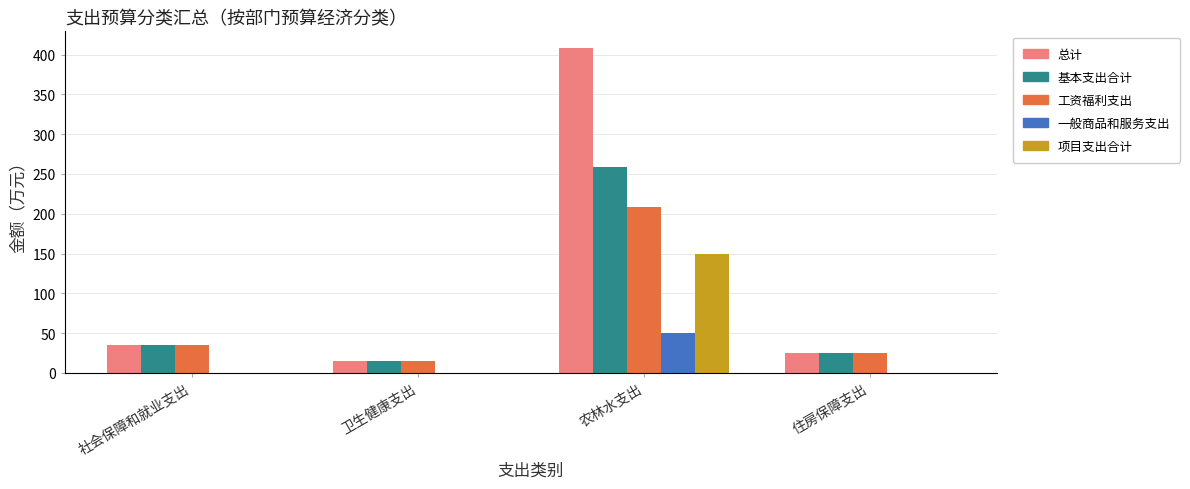

What is the highest value of the 工资福利支出 series?

208.2